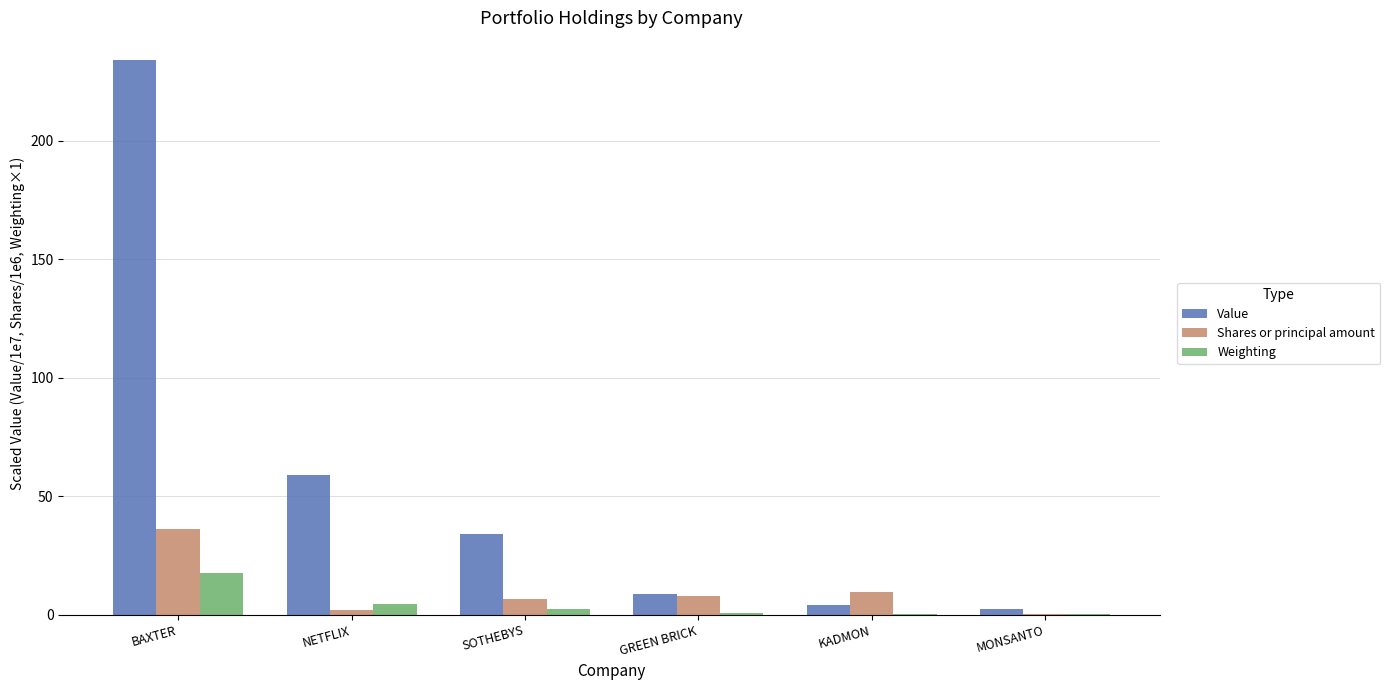

What is the sum of the Weighting values at SOTHEBYS and MONSANTO?

2.7